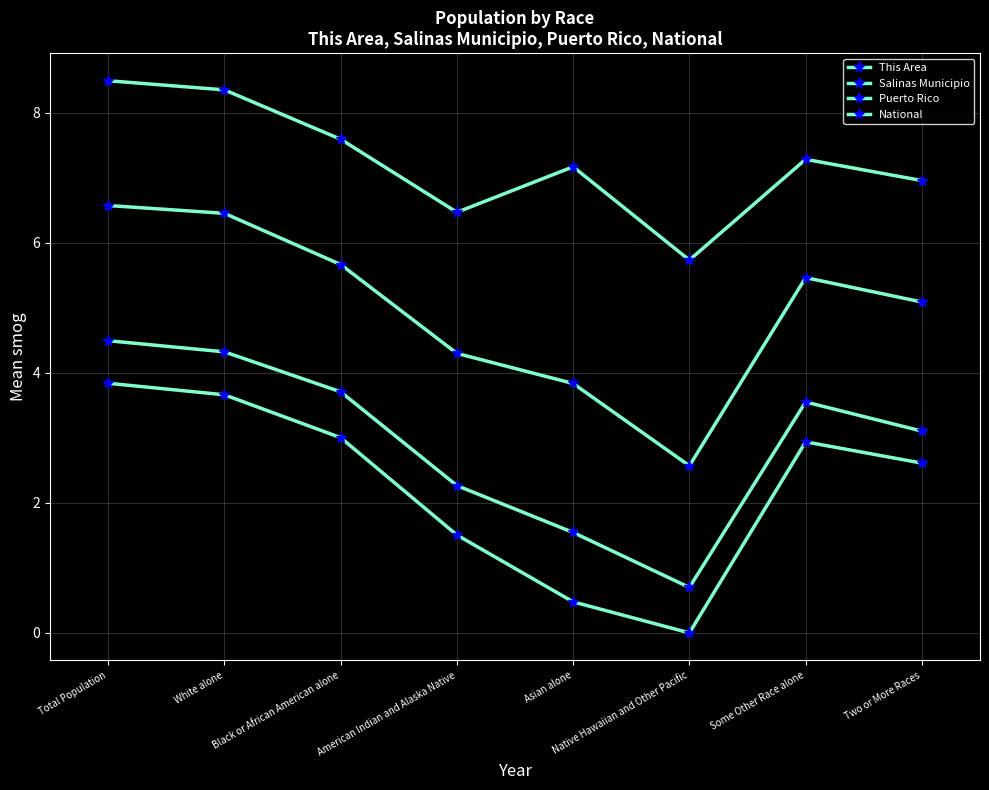

What is the difference between the maximum and minimum values in the Salinas Municipio series?

3.8